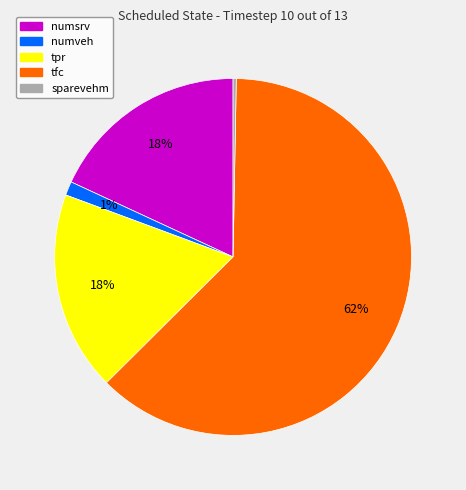

Is there a majority slice in this chart?

Yes